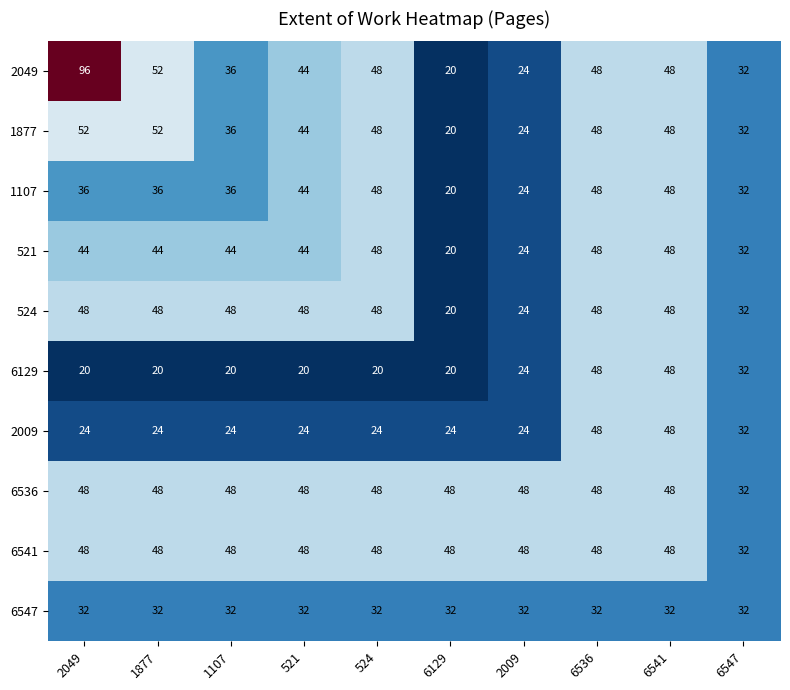

The value of 6541 at 6536 is 48. True or false?

True